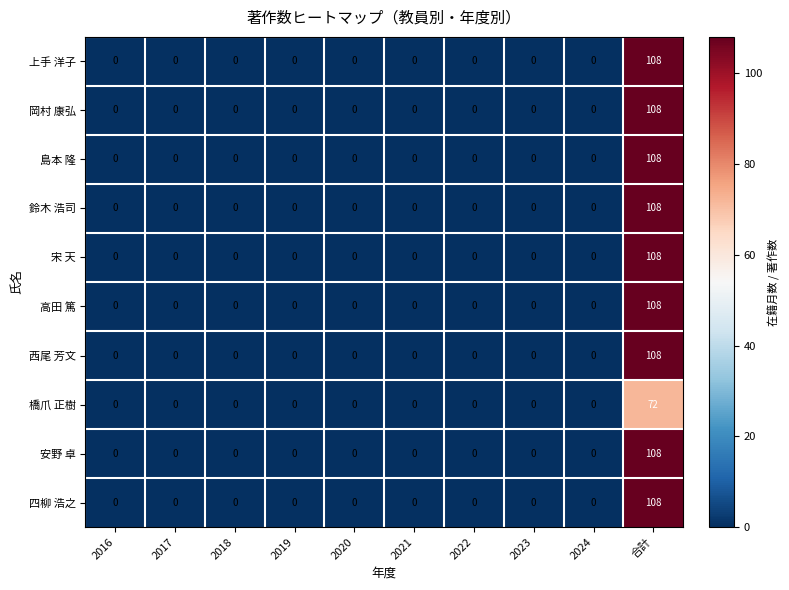

Count the number of categories in the chart.

10